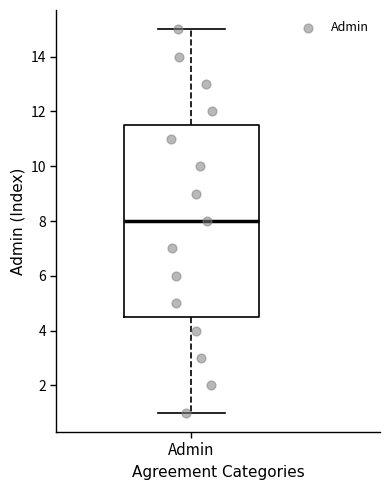

Where does the lower whisker of the box for Admin end on the y-axis? The values are not printed on the chart, so give them approximately, as read against the axis.

1.0